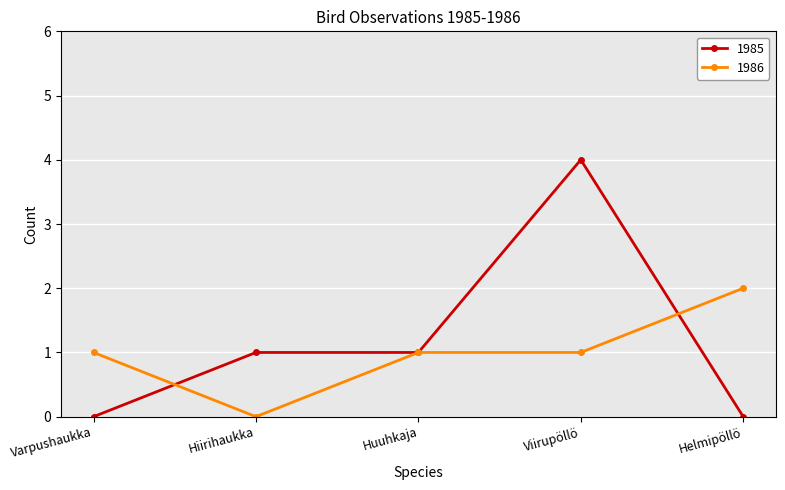

What are all the series names shown in the legend?

1985, 1986